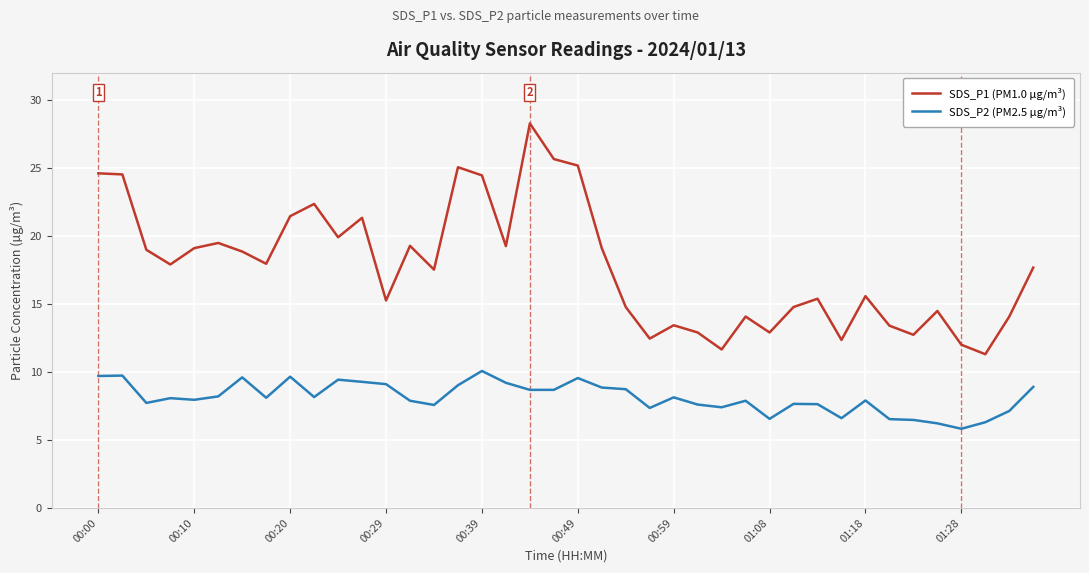

What is the minimum value for SDS_P2 (PM2.5 µg/m³)?

5.8